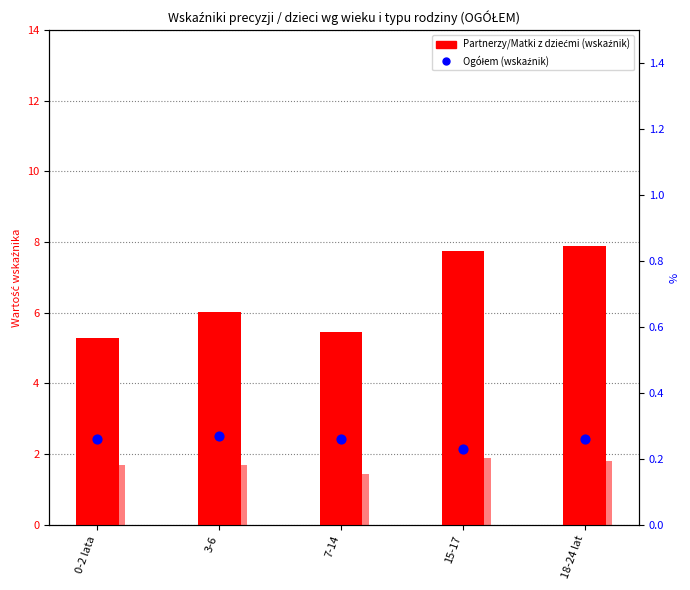

Which series has the largest Y range (max minus min)?

Partnerzy z dziećmi